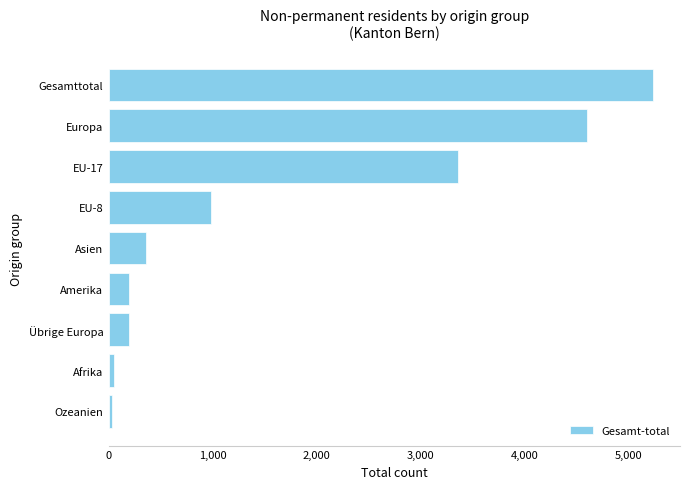

Does the chart contain stacked bars?

No